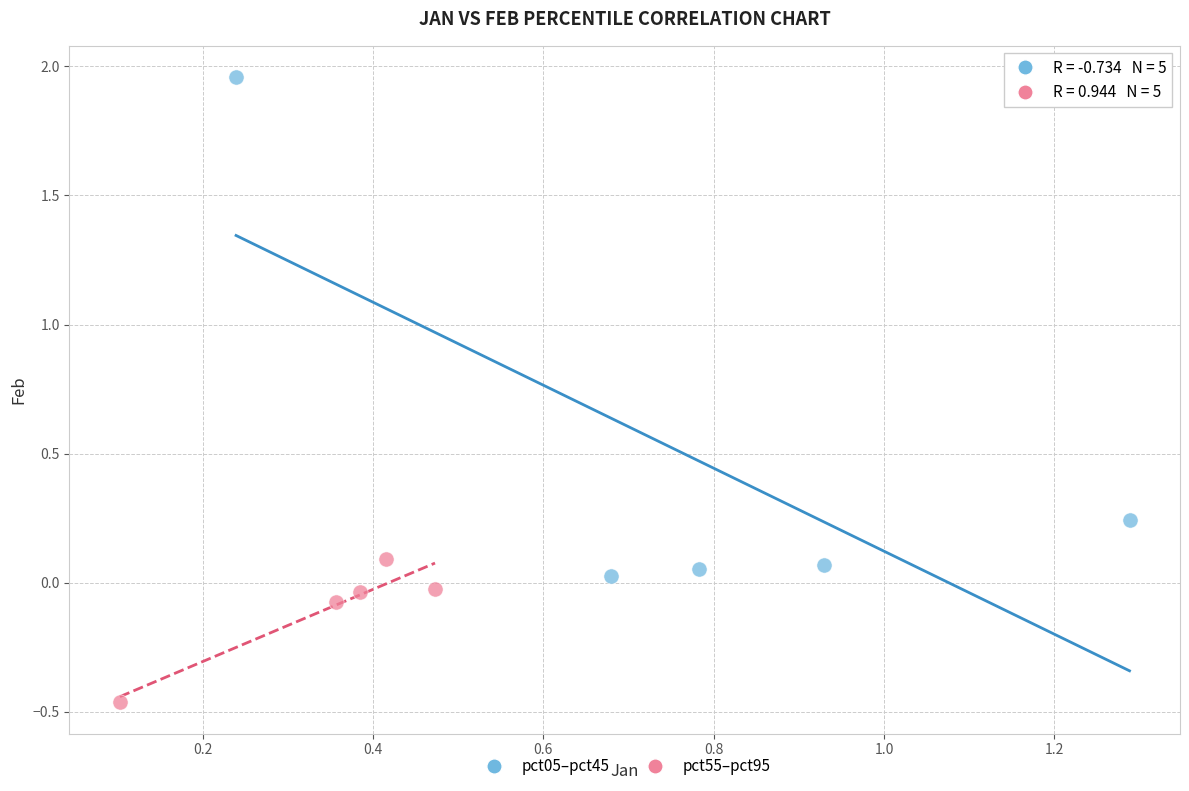

Which series has the widest spread of Y values?

pct05–pct45